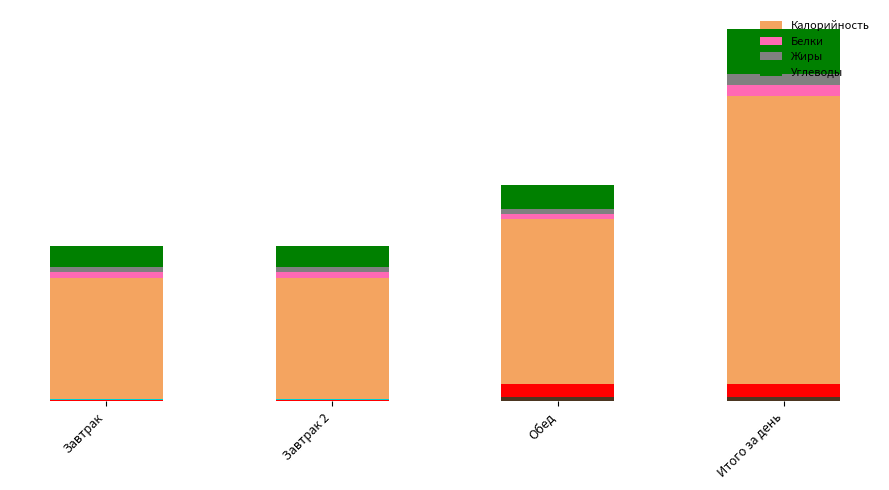

At which label does Белки reach its peak?

Итого за день